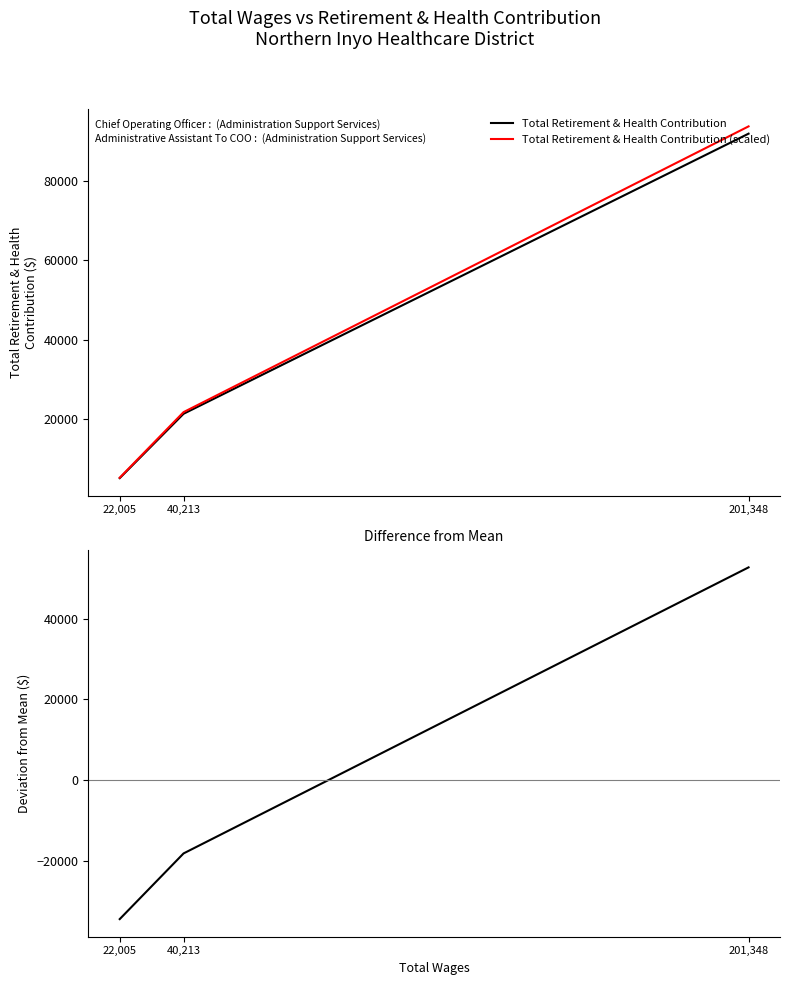

How many distinct data groups are displayed?

3